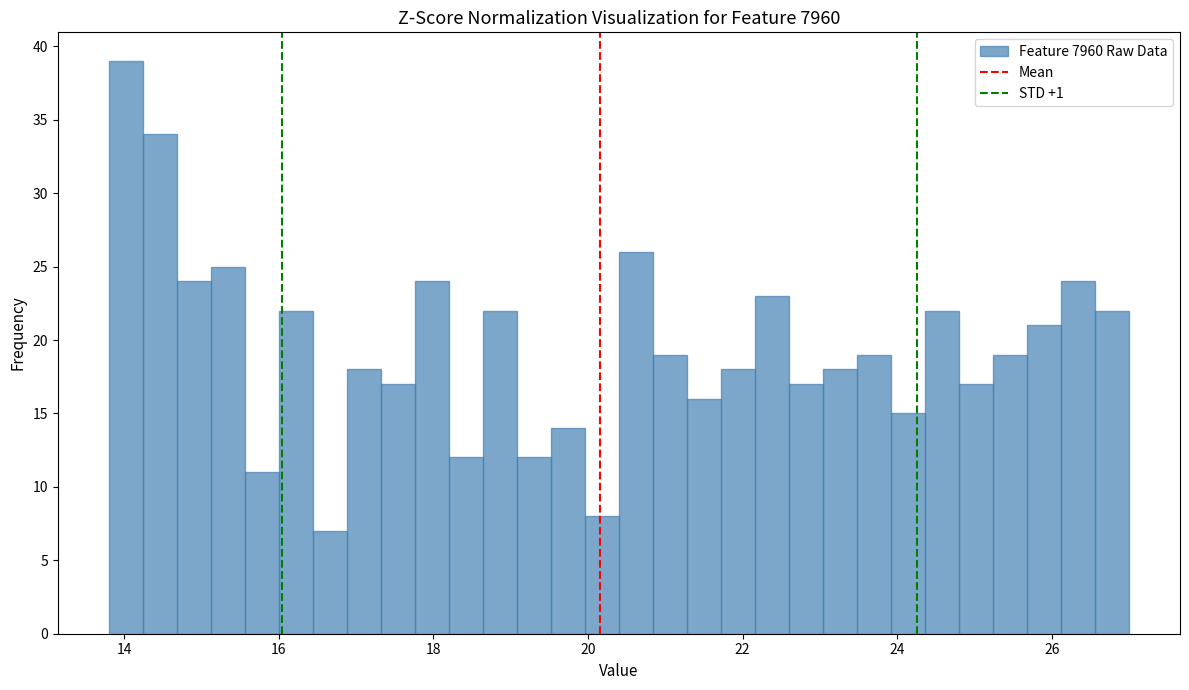

Read against the x-axis, roughly where is the centre of the tallest bar?

14.0